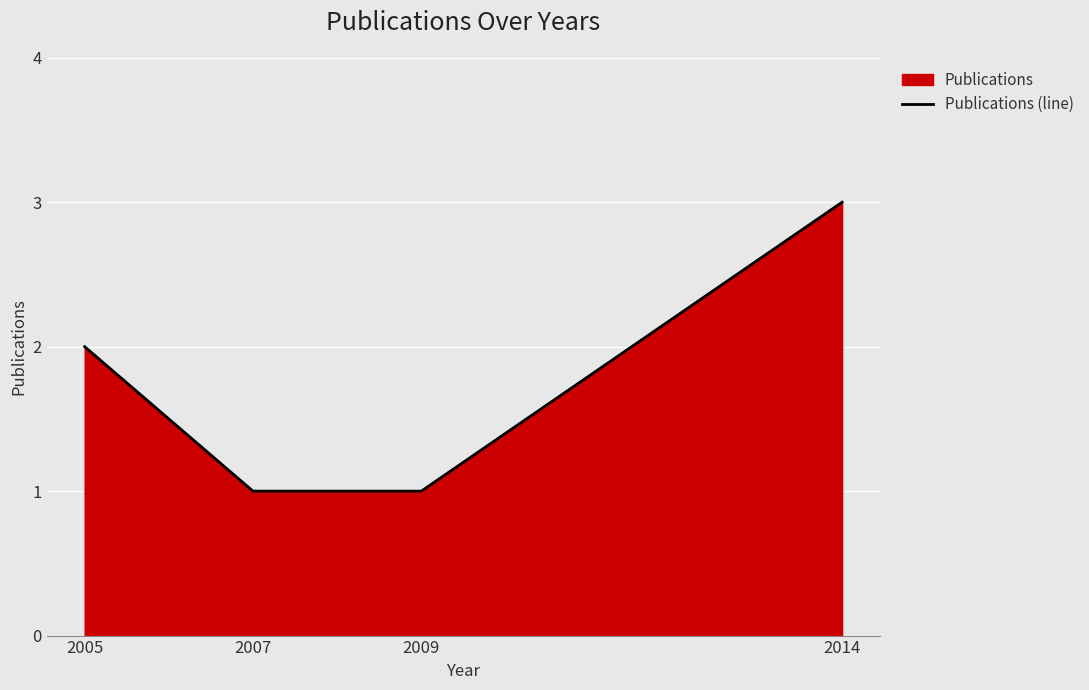

What is the greatest value displayed?

3